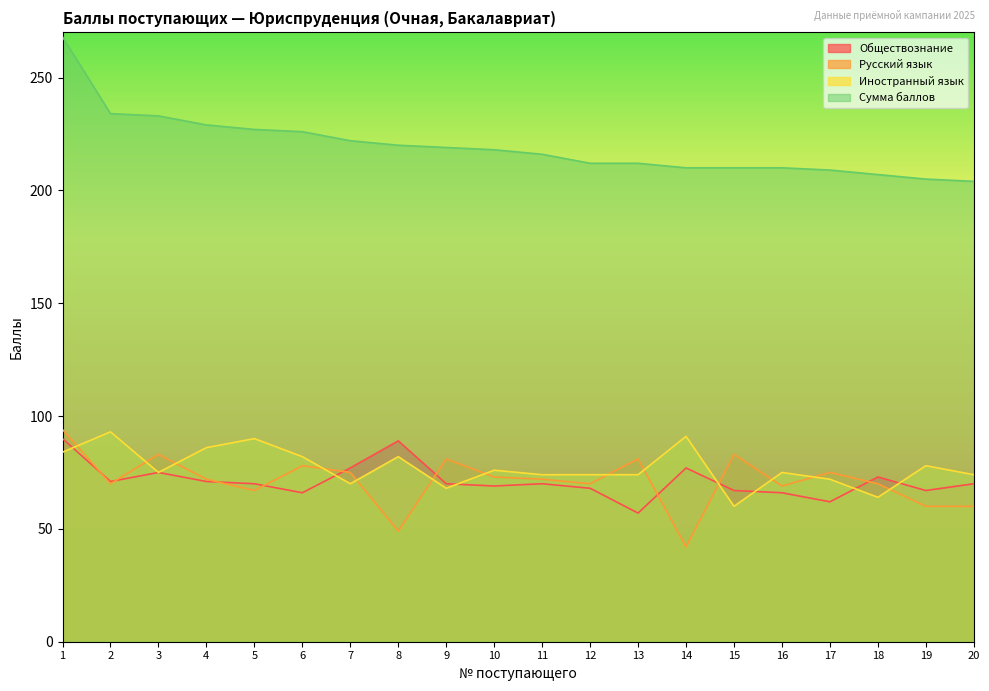

Reading left to right, extract all data points from this chart.

Обществознание: 90	71	75	71	70	66	77	89	70	69	70	68	57	77	67	66	62	73	67	70
Русский язык: 94	70	83	72	67	78	75	49	81	73	72	70	81	42	83	69	75	70	60	60
Иностранный язык: 84	93	75	86	90	82	70	82	68	76	74	74	74	91	60	75	72	64	78	74
Сумма баллов: 268	234	233	229	227	226	222	220	219	218	216	212	212	210	210	210	209	207	205	204